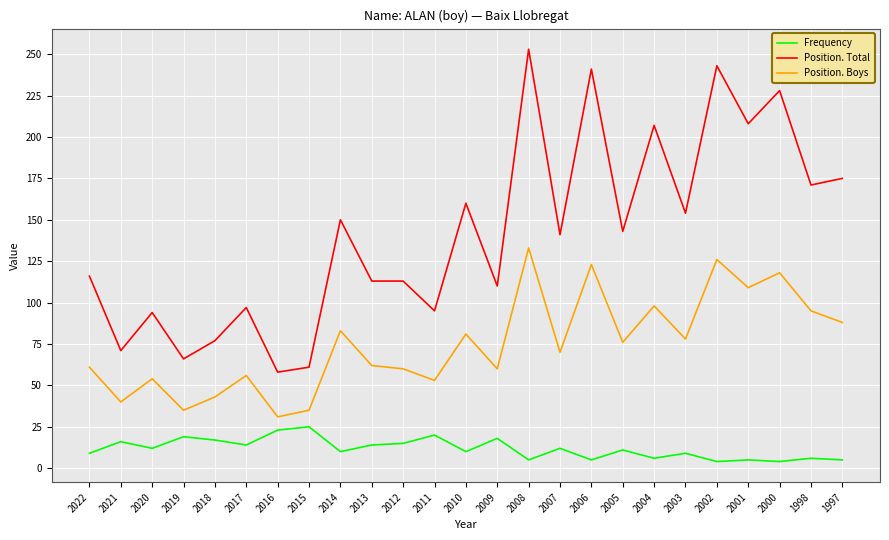

Is it true that Position. Boys equals 122 at 2005?

False